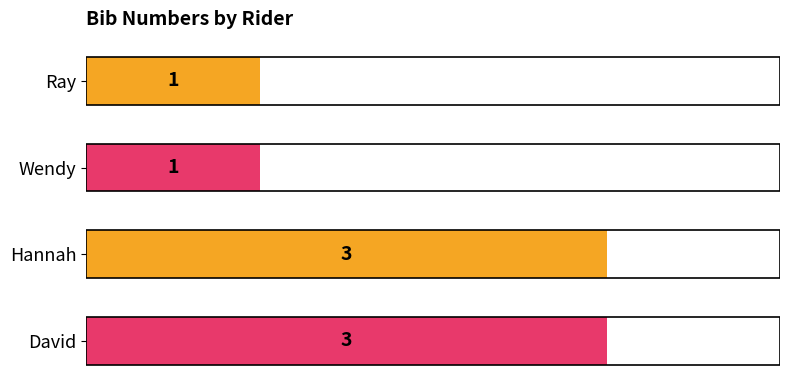

What is the difference between the second highest and minimum values?

2